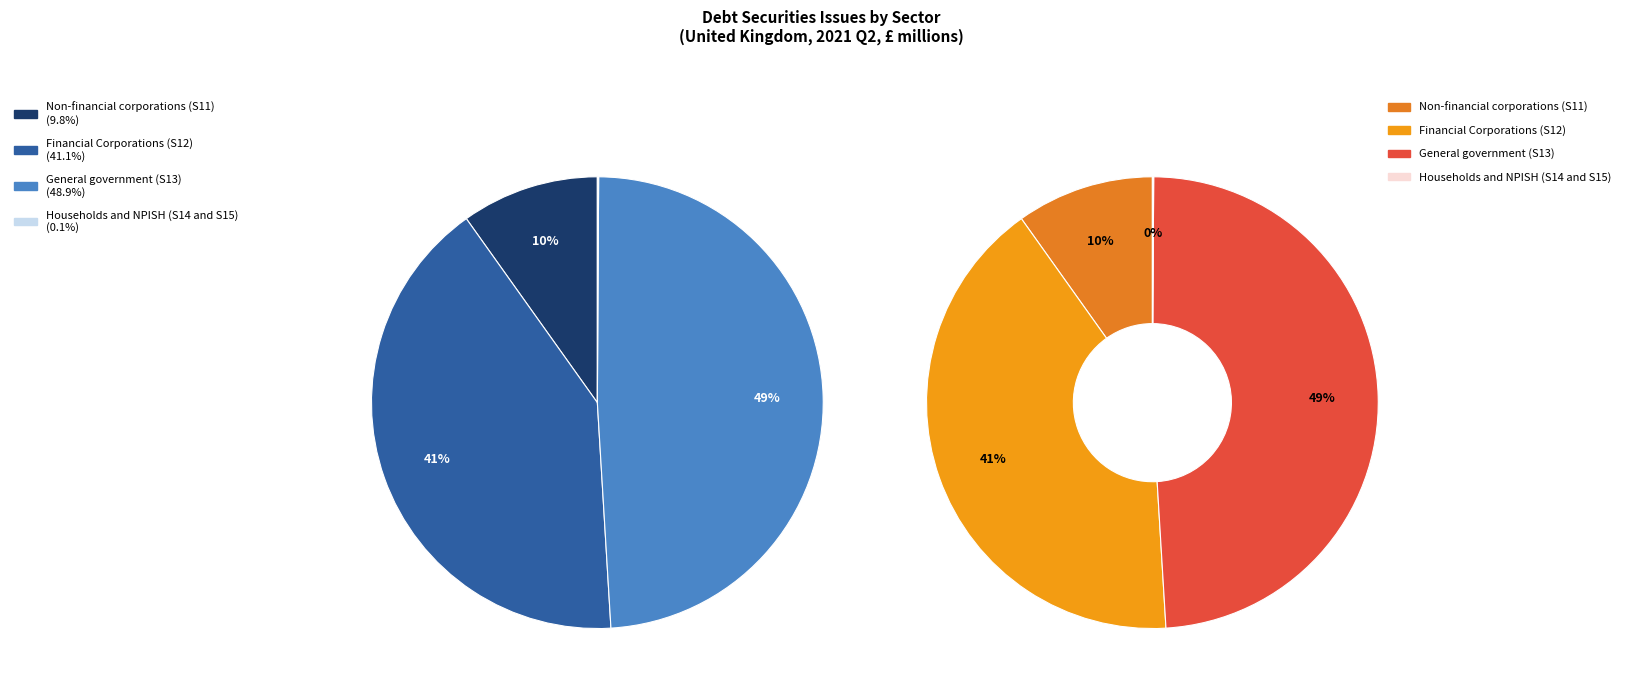

To the nearest percent, what is the difference between the Financial Corporations (S12) and Households and NPISH (S14 and S15) slice percentages?

41%